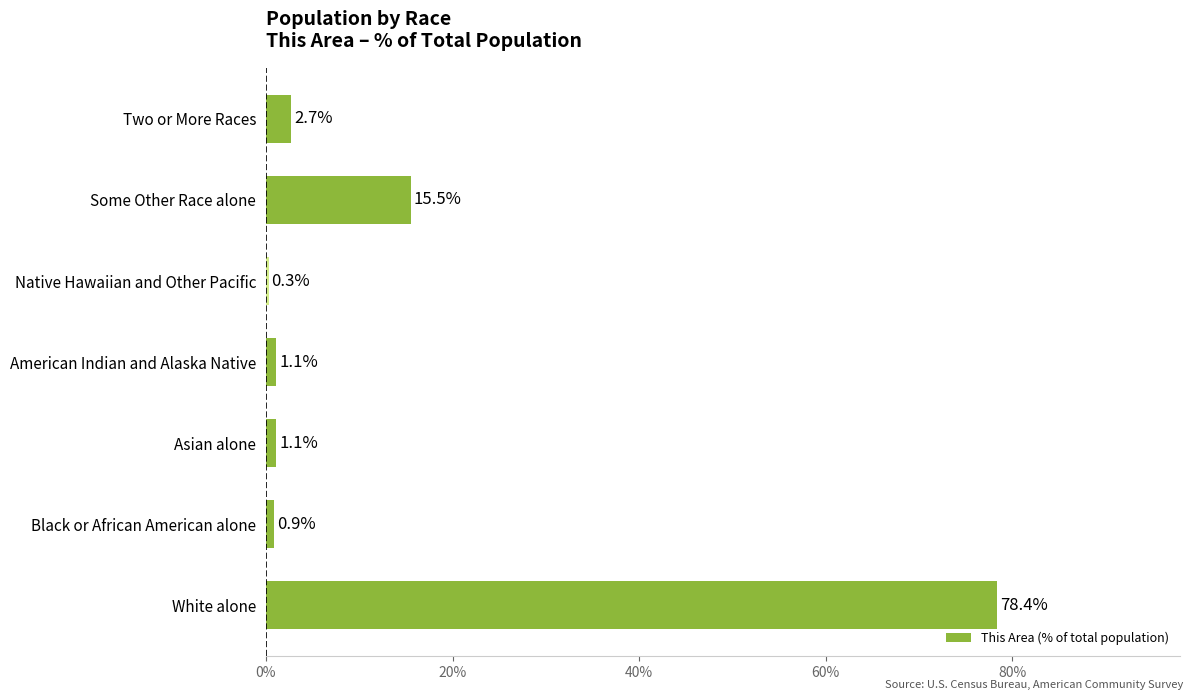

How many values are below 1?

2